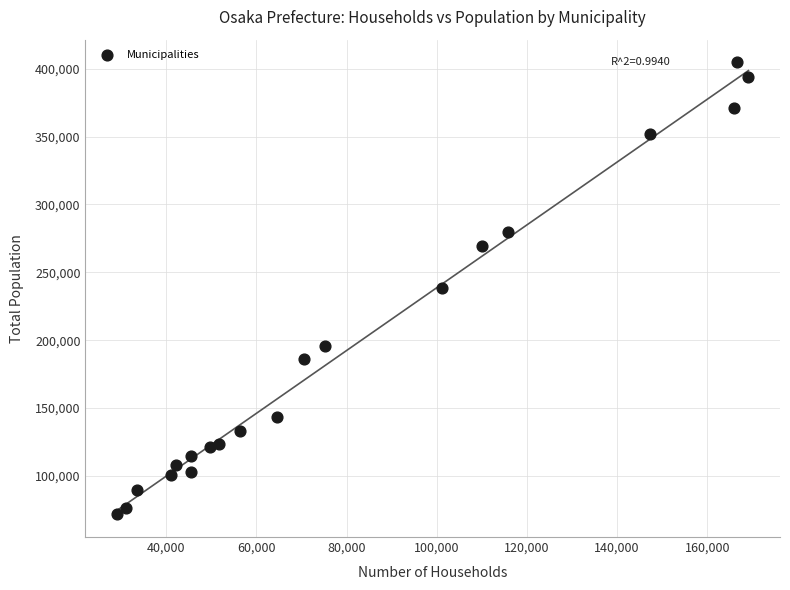

List the coordinates of all points as (Y, X) pairs, reading left to right.

(71669, 29068)  (76048, 31012)  (89306, 33432)  (100775, 41019)  (107943, 42141)  (102952, 45398)  (114707, 45497)  (121269, 49747)  (123706, 51799)  (133367, 56453)  (143484, 64667)  (186376, 70643)  (195547, 75194)  (238101, 101179)  (269083, 109974)  (279644, 115714)  (352126, 147351)  (370977, 165843)  (404693, 166702)  (393970, 169148)